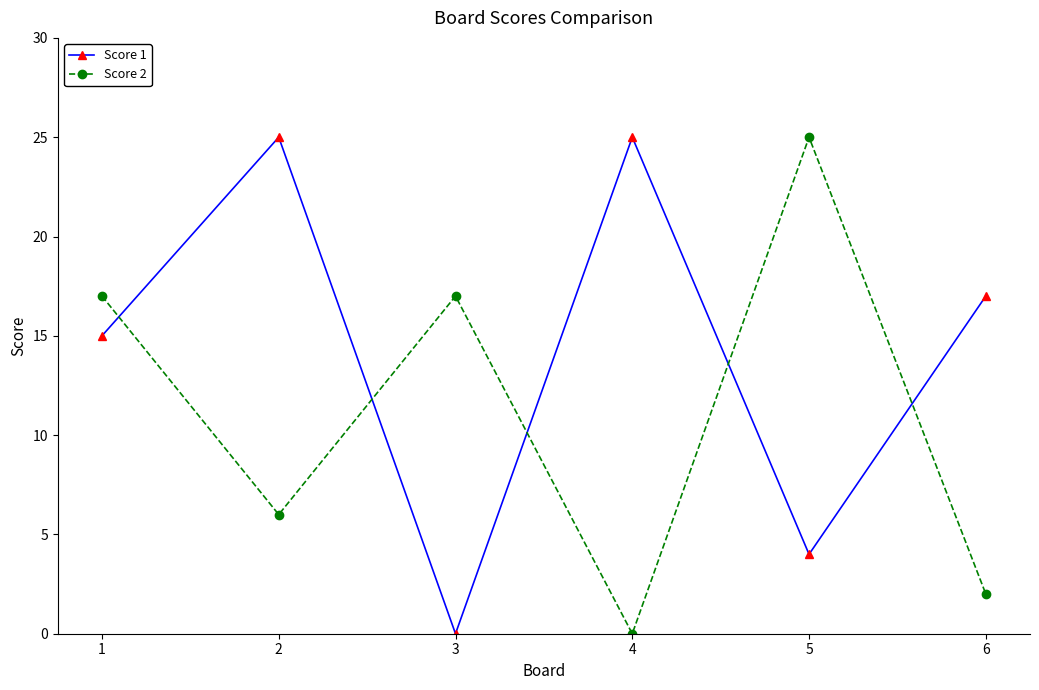

Which category has the lowest value in the Score 1 series?

3